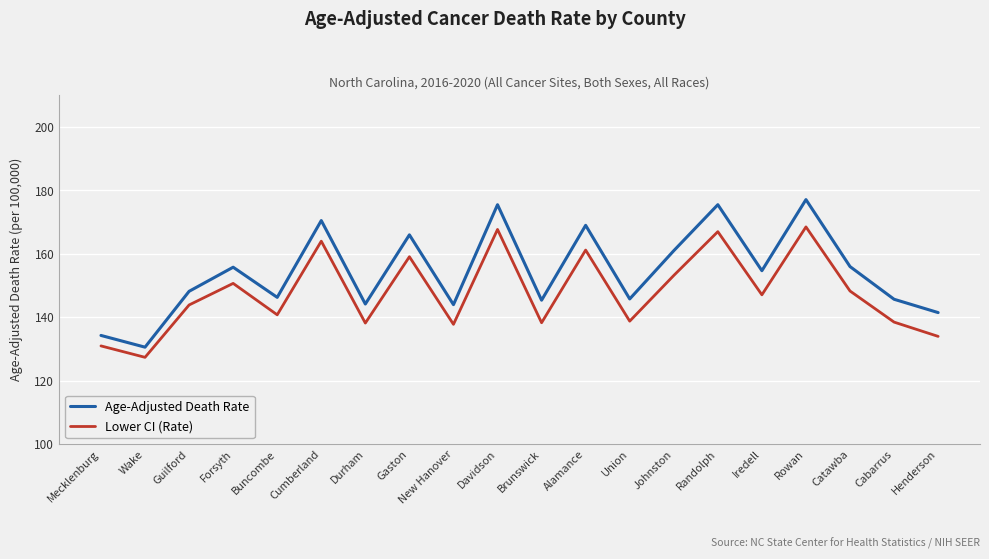

What position from the right is Rowan?

4